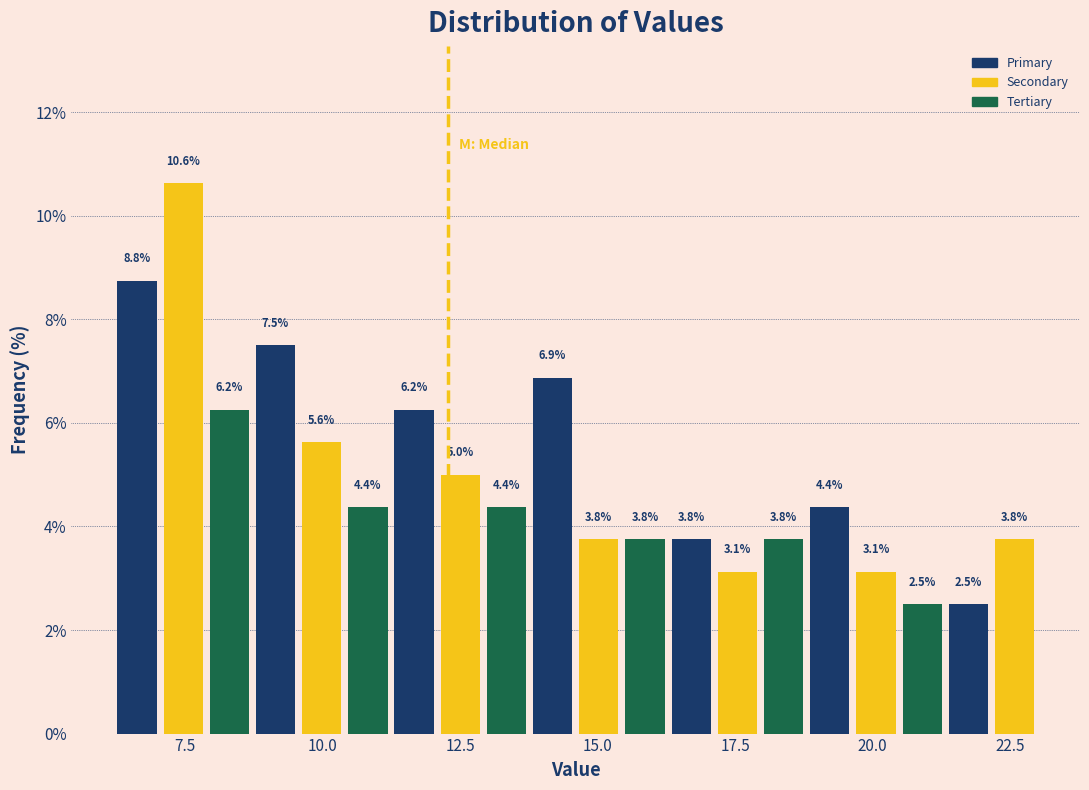

Around what value on the x-axis is the tallest bar? Give the approximate position of its centre, as read against the axis.

7.5